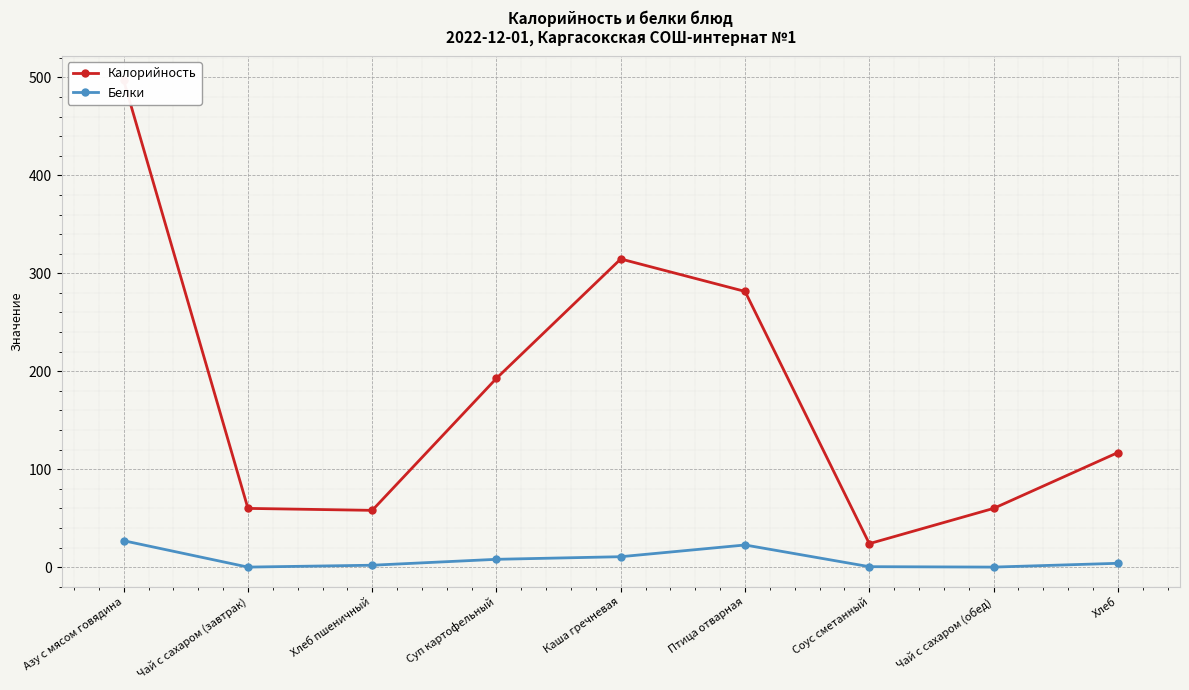

Is the value of Калорийность at Каша гречневая greater than the value of Белки at Птица отварная?

Yes